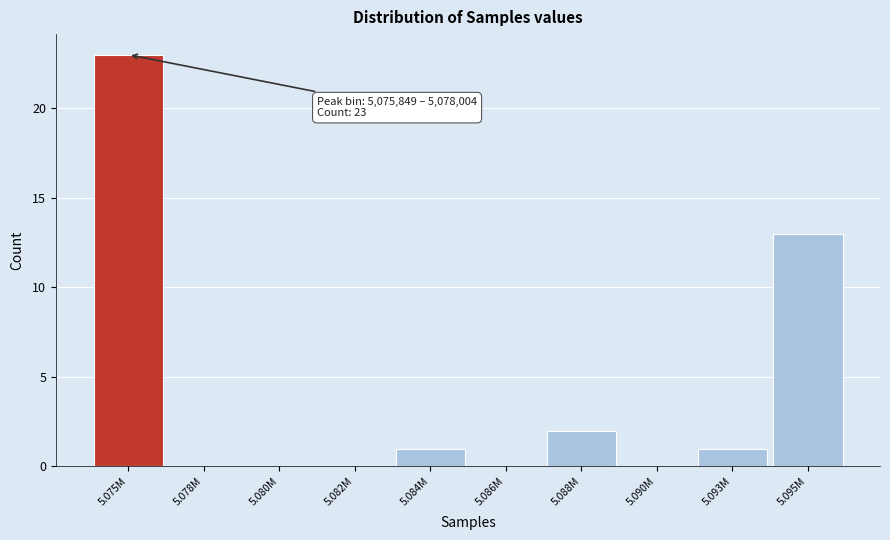

Reading left to right, list all the values displayed in this chart.

5.075M=23	5.078M=0	5.080M=0	5.082M=0	5.084M=1	5.086M=0	5.088M=2	5.090M=0	5.093M=1	5.095M=13